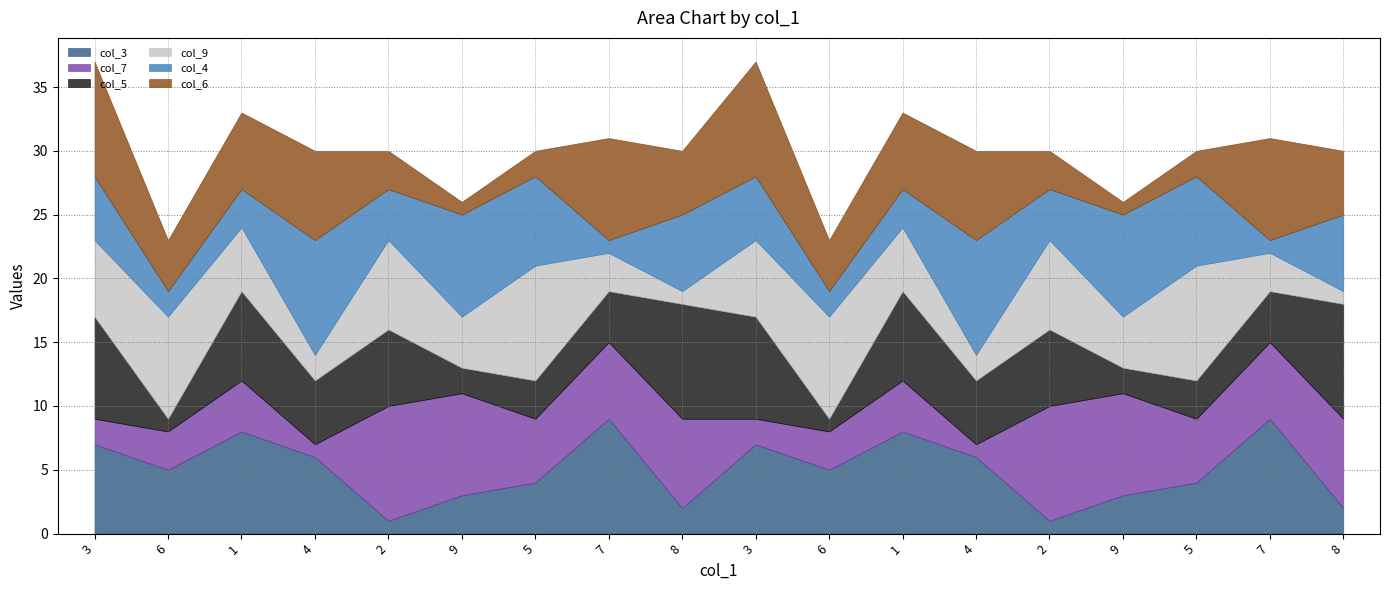

Where do col_6 and col_4 first cross each other?

1 and 4